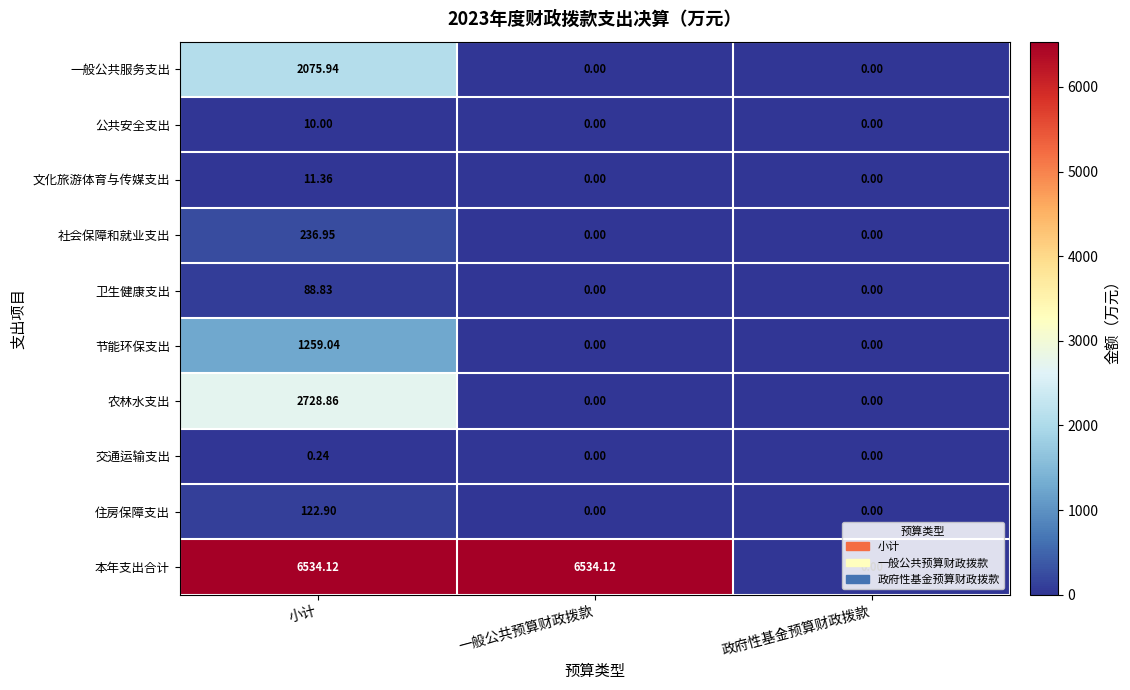

Rank the series by their maximum value, from highest to lowest.

本年支出合计, 农林水支出, 一般公共服务支出, 节能环保支出, 社会保障和就业支出, 住房保障支出, 卫生健康支出, 文化旅游体育与传媒支出, 公共安全支出, 交通运输支出